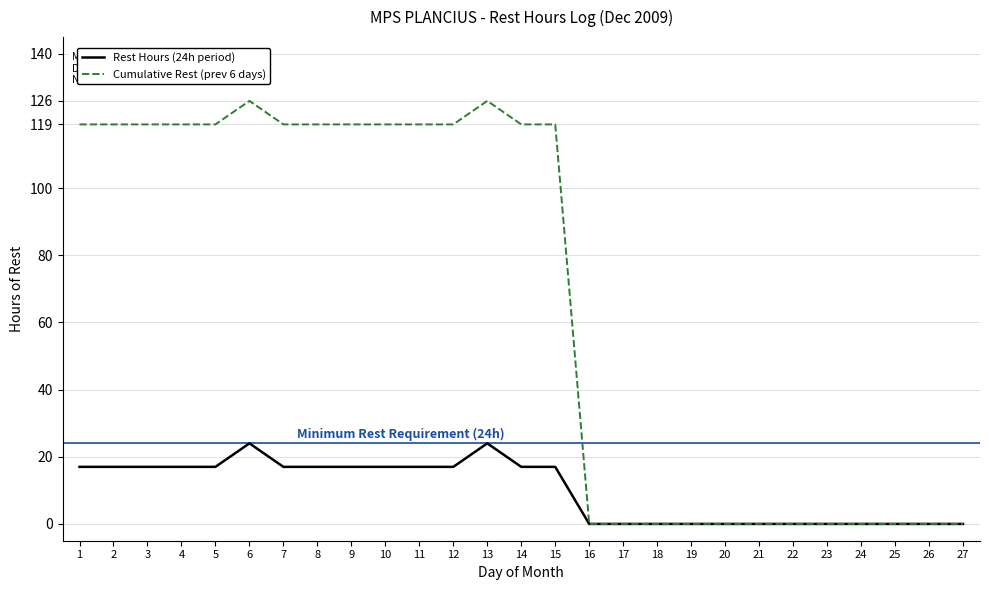

Is the value of Cumulative Rest (prev 6 days) at 5 greater than the value of Rest Hours (24h period) at 5?

Yes